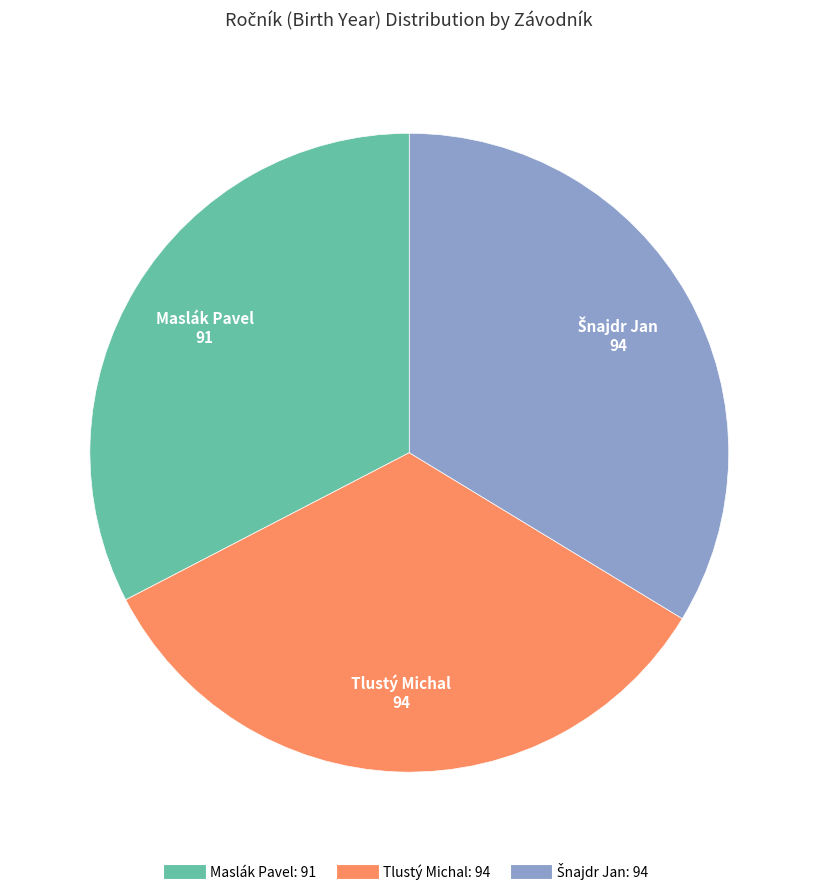

Which has a higher value, Maslák Pavel or Tlustý Michal?

Tlustý Michal